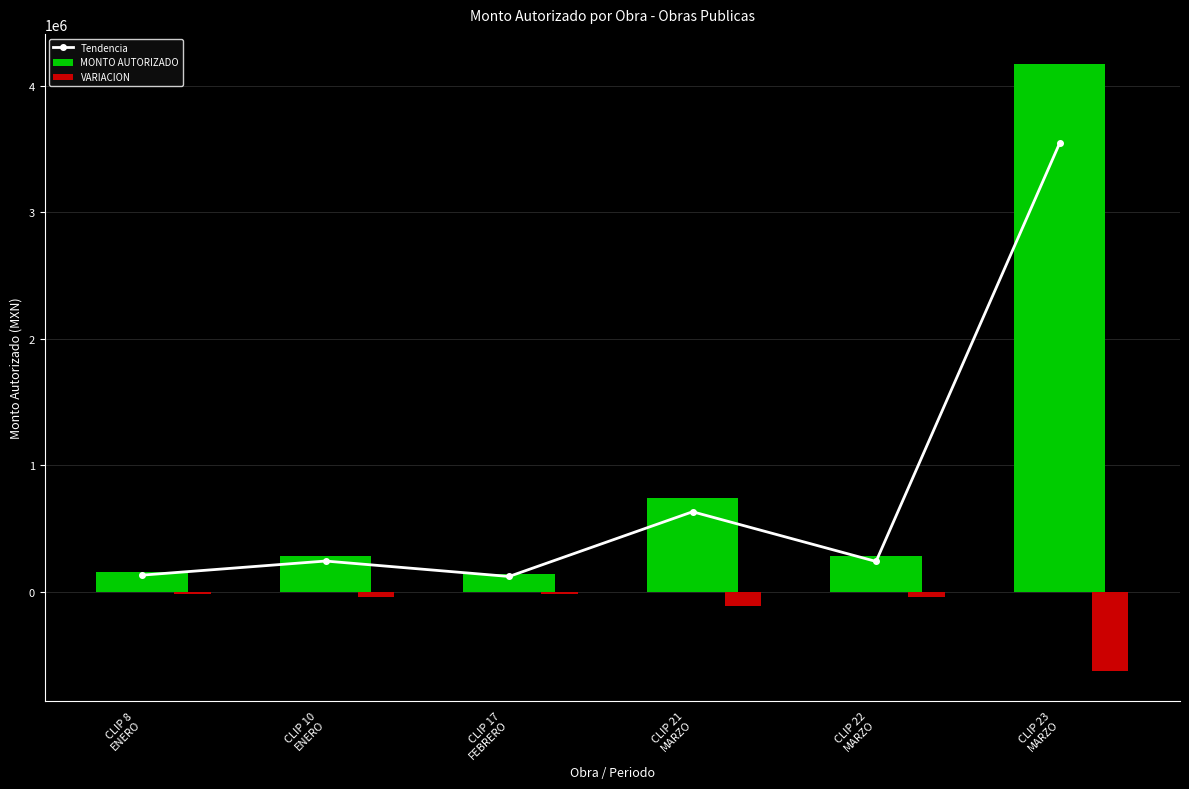

Rank the series by their maximum value, from lowest to highest.

VARIACION, Tendencia, MONTO AUTORIZADO